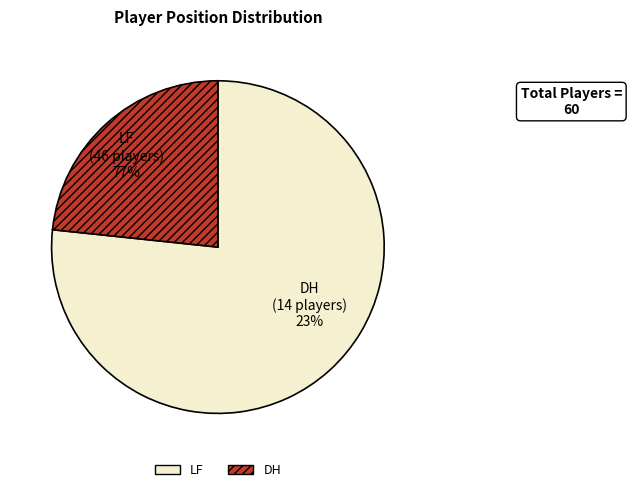

What percentage is the DH slice, to the nearest percent?

23%